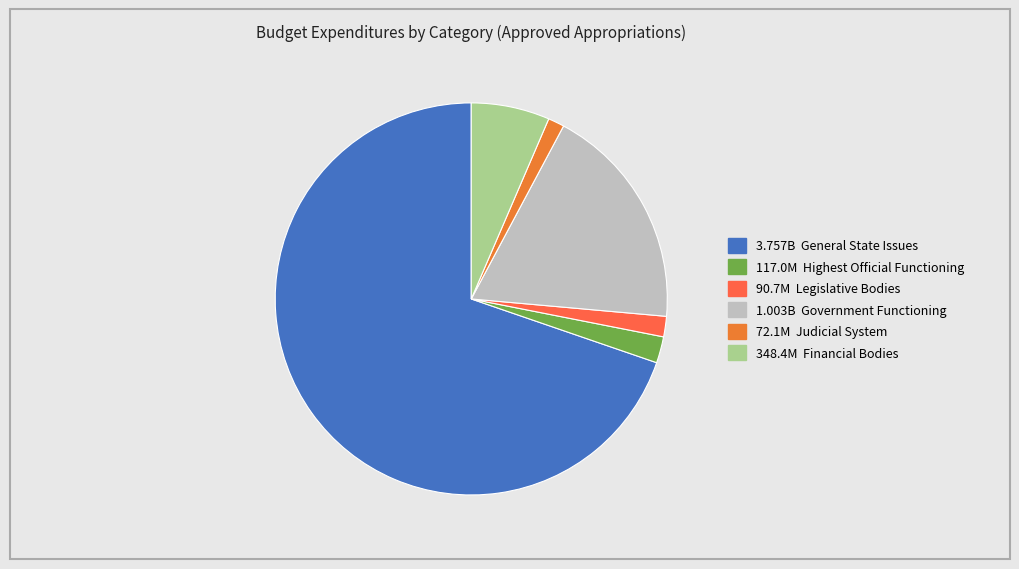

How many segments does this pie chart have?

6